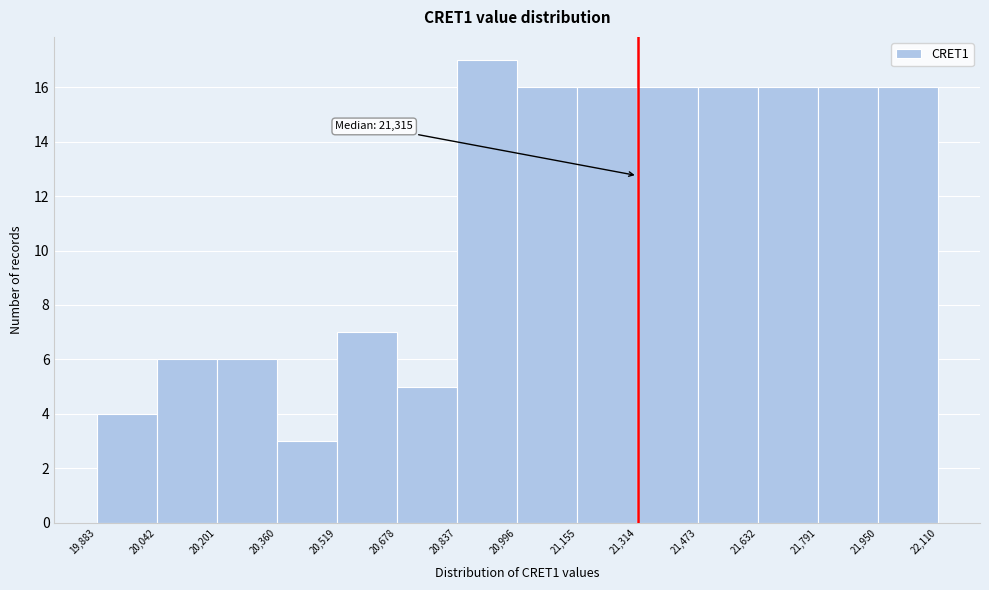

Over which range of the x-axis is the bar tallest?

20,837 to 20,996